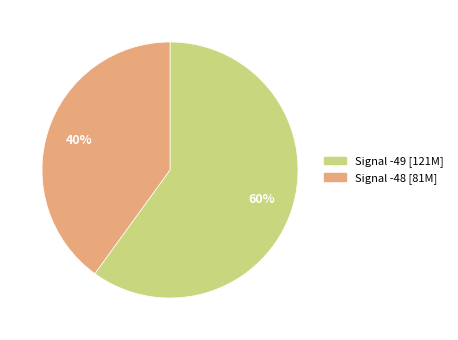

To the nearest percent, what is the average slice percentage?

50%